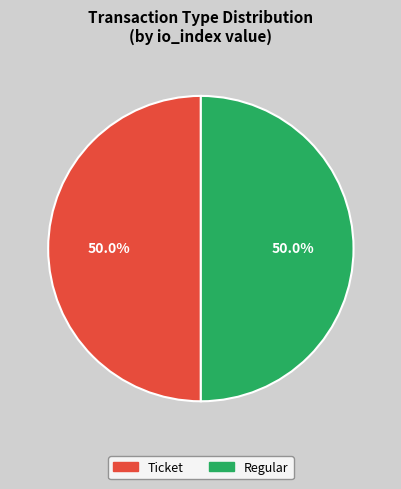

Combined, do Regular and Ticket account for over 50%?

Yes